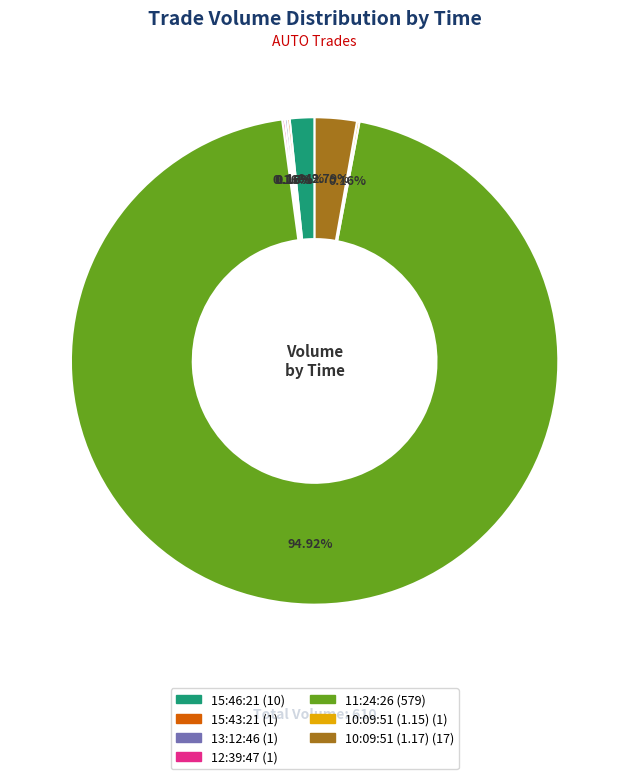

Which slice represents more than half of the pie?

11:24:26